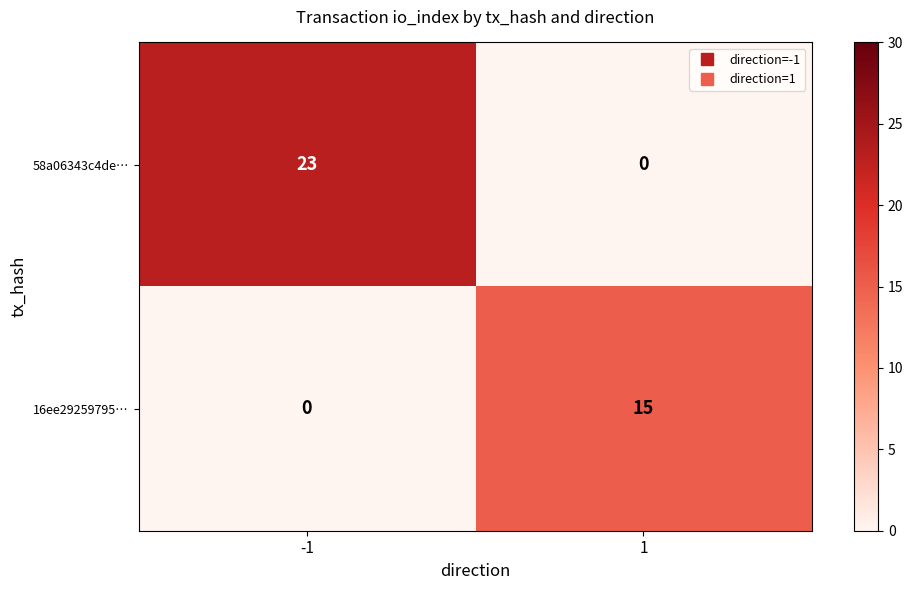

The value of 58a06343c4de… at 1 is 8. True or false?

False